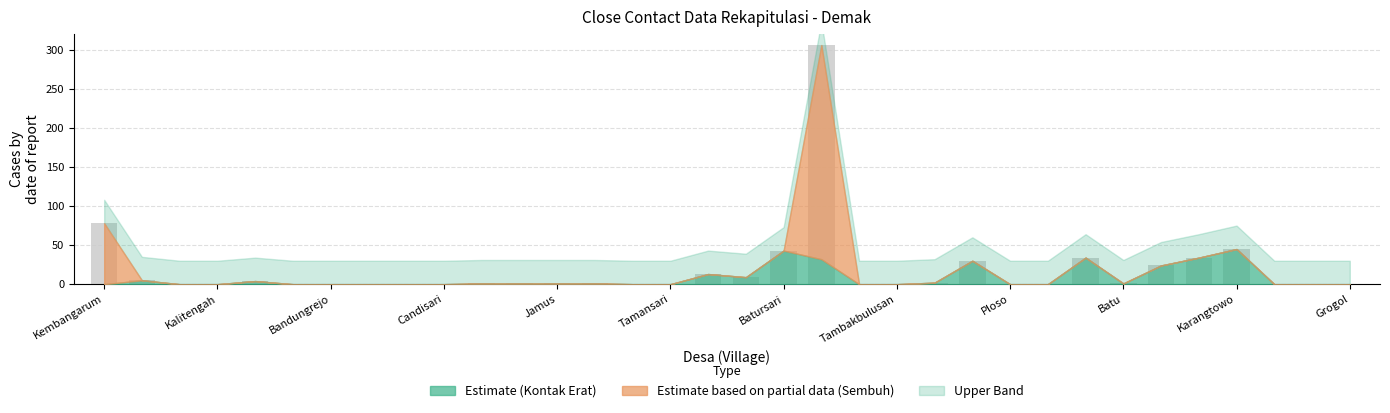

What is the greatest value displayed?

306